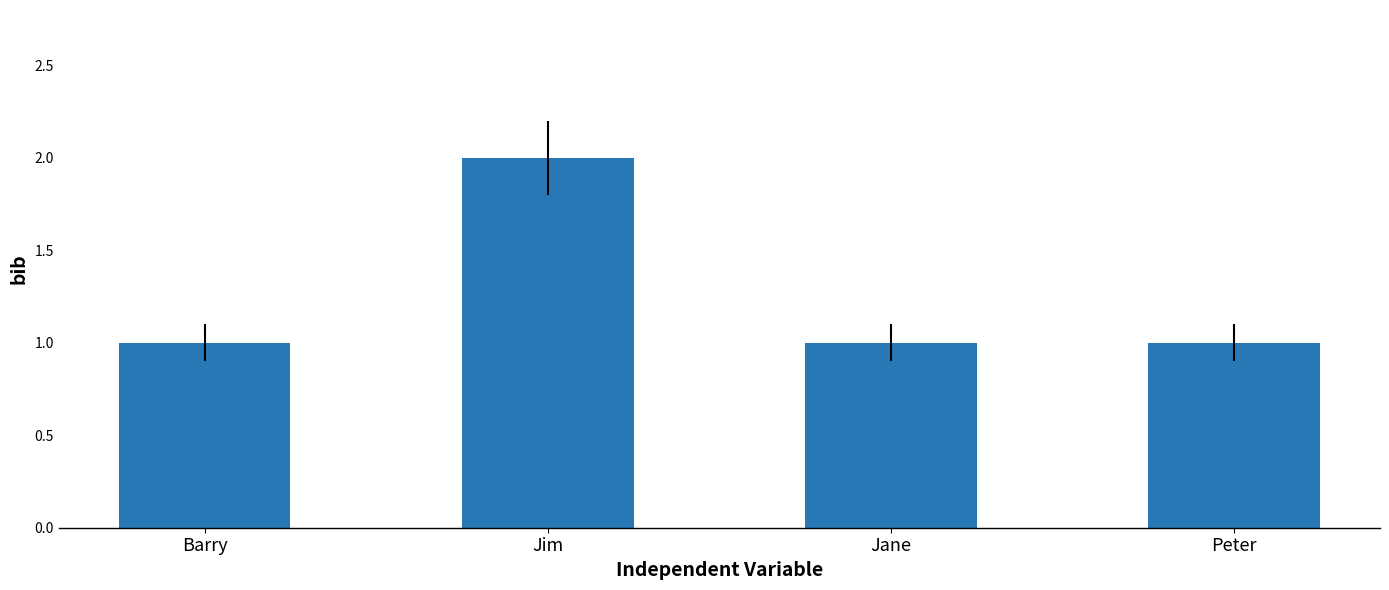

Reading right to left, transcribe all the data shown in this chart.

Peter=1	Jane=1	Jim=2	Barry=1